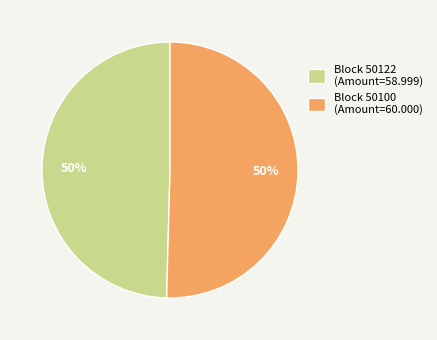

To the nearest percent, what is the combined percentage of Block 50100 (Amount=60.000) and Block 50122 (Amount=58.999)?

100%